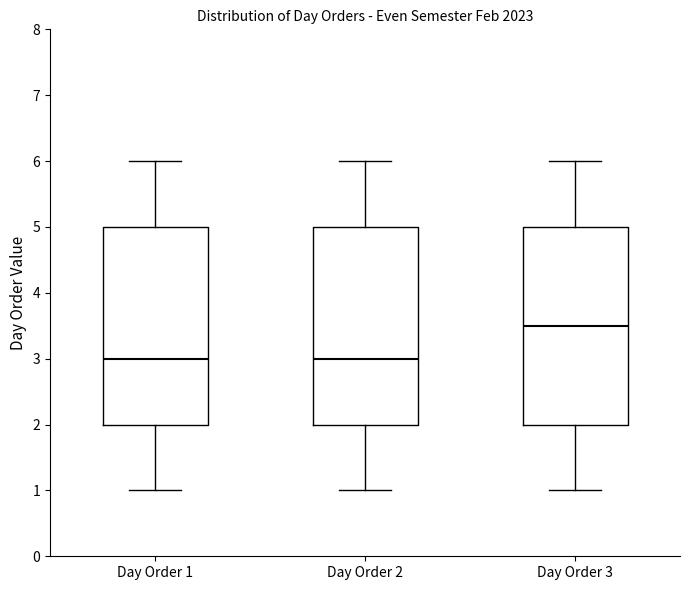

Reading left to right, transcribe this box plot: for each box, give where its median line is, the range the box spans, and where its two whiskers end, as read against the y-axis. The values are not printed on the chart, so give them approximately, as read against the axis.

Day Order 1: median 3.0, box 2.0 to 5.0, whiskers 1.0 to 6.0
Day Order 2: median 3.0, box 2.0 to 5.0, whiskers 1.0 to 6.0
Day Order 3: median 3.5, box 2.0 to 5.0, whiskers 1.0 to 6.0